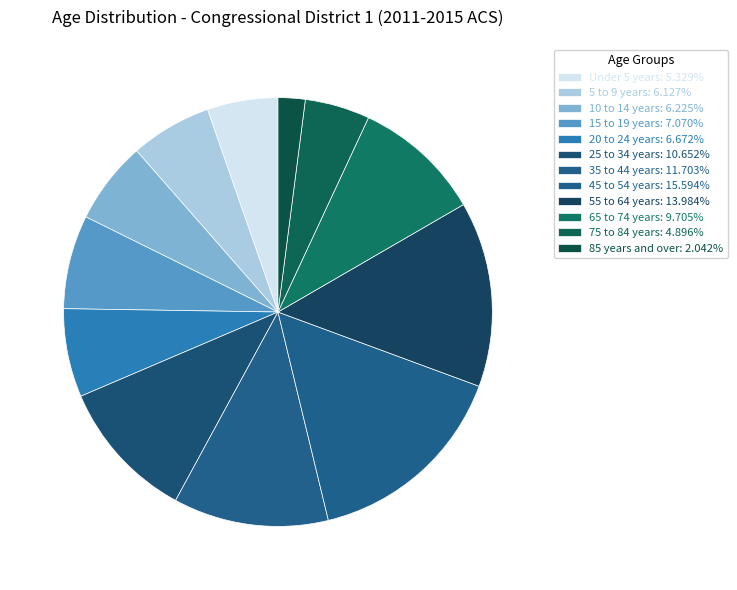

Does any single category account for the majority?

No